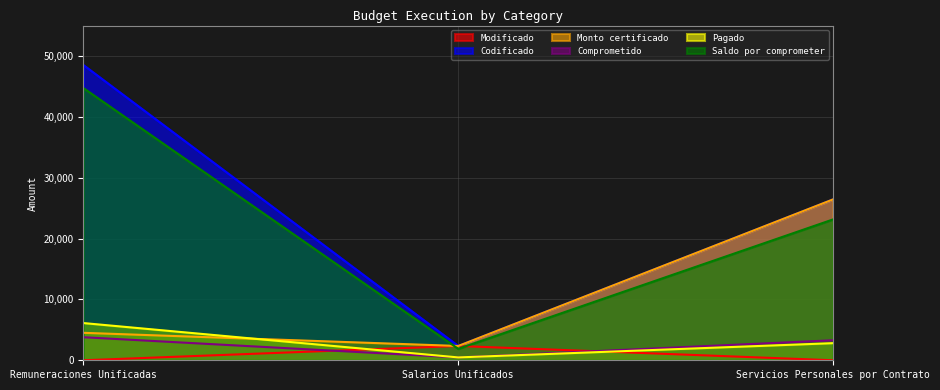

Reading left to right, extract all data points from this chart.

Modificado: Remuneraciones Unificadas=0.0	Salarios Unificados=2350.0	Servicios Personales por Contrato=0.0
Codificado: Remuneraciones Unificadas=48511.0	Salarios Unificados=2350.0	Servicios Personales por Contrato=26436.0
Monto certificado: Remuneraciones Unificadas=4511.0	Salarios Unificados=2350.0	Servicios Personales por Contrato=26436.0
Comprometido: Remuneraciones Unificadas=3788.0	Salarios Unificados=470.0	Servicios Personales por Contrato=3289.0
Pagado: Remuneraciones Unificadas=6114.3	Salarios Unificados=470.0	Servicios Personales por Contrato=2811.8
Saldo por comprometer: Remuneraciones Unificadas=44723.0	Salarios Unificados=1880.0	Servicios Personales por Contrato=23147.0